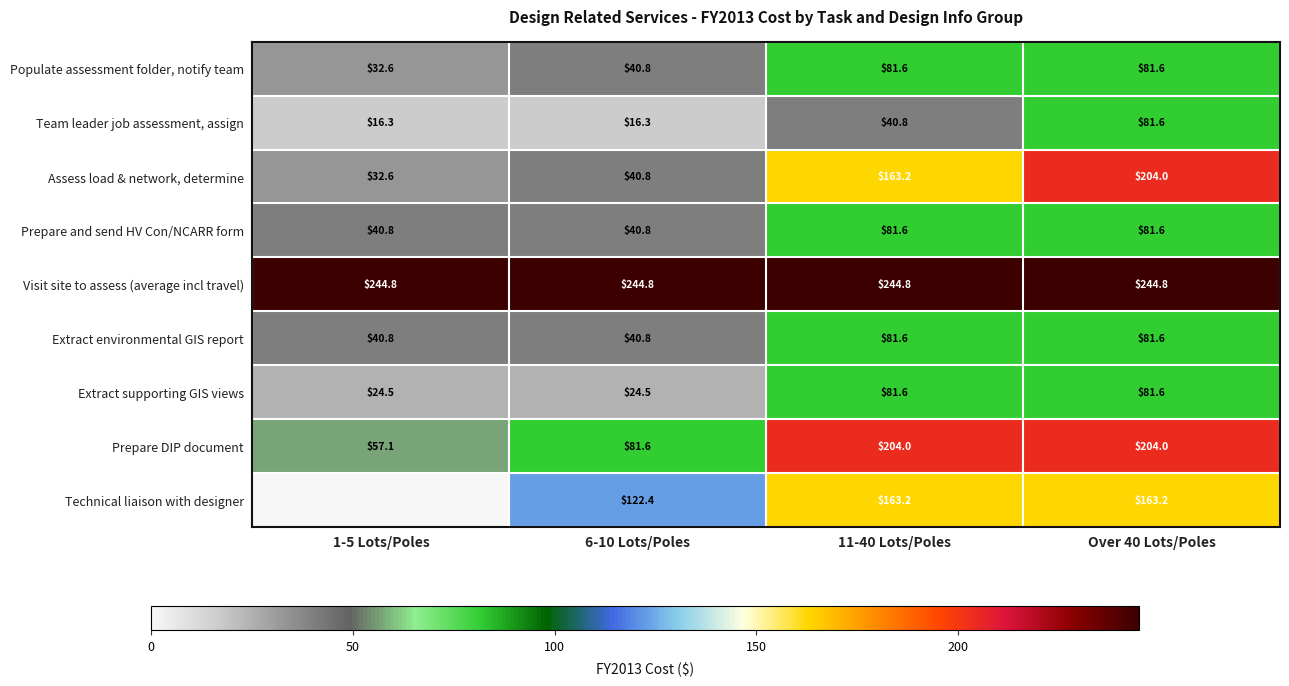

Count the number of categories in the chart.

4